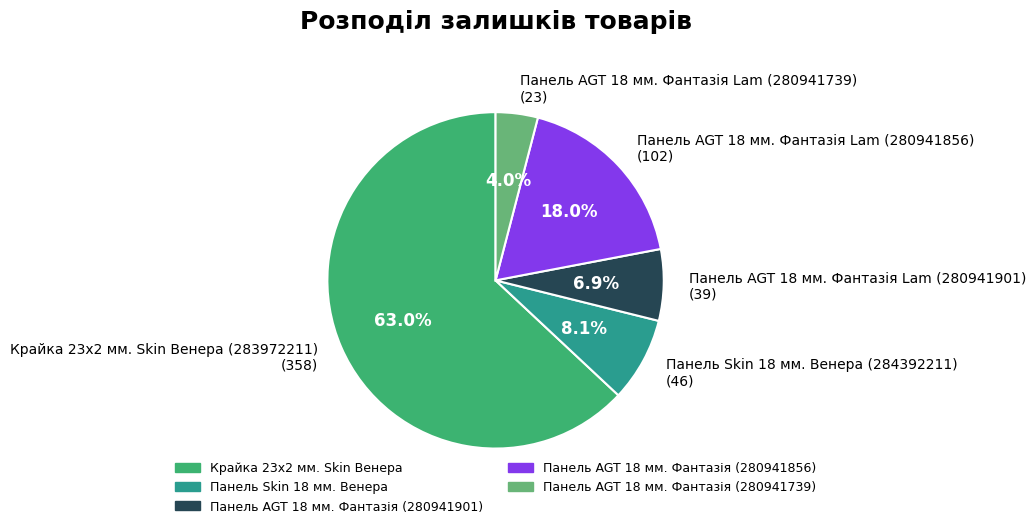

How many segments does this pie chart have?

5